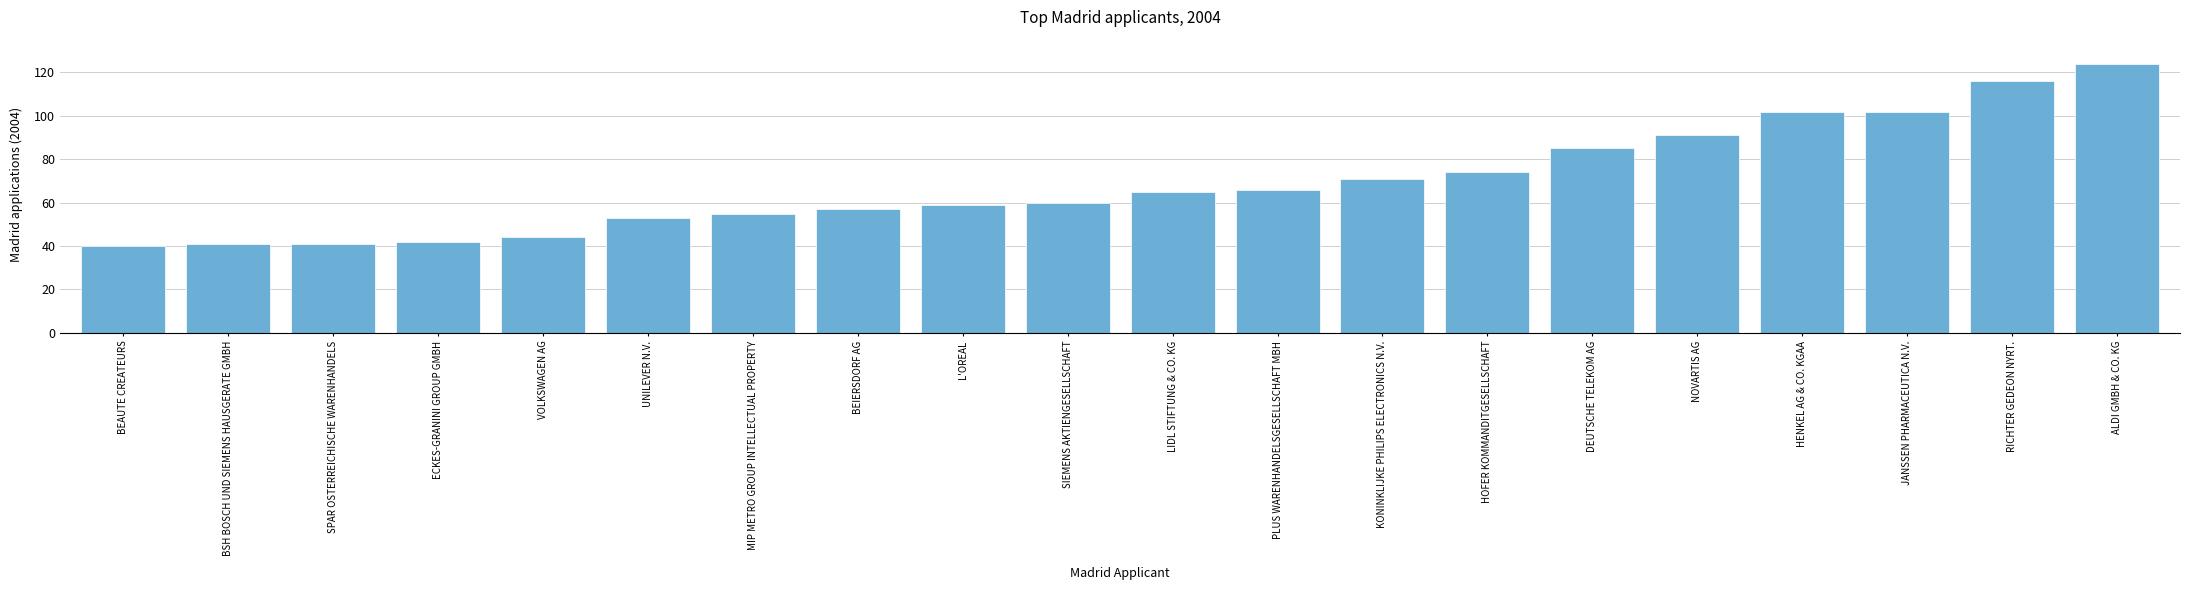

Is it true that the value at L'OREAL is 102?

False